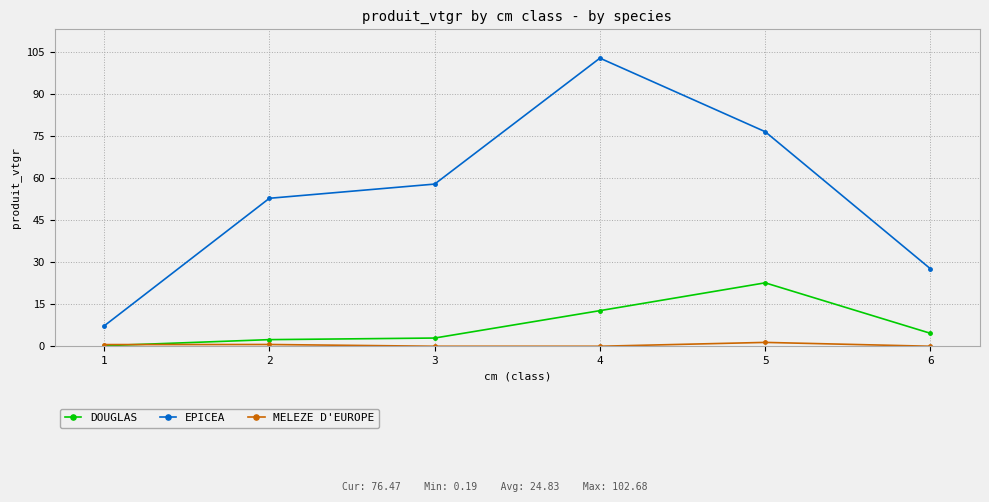

Which series has the widest spread of values?

EPICEA